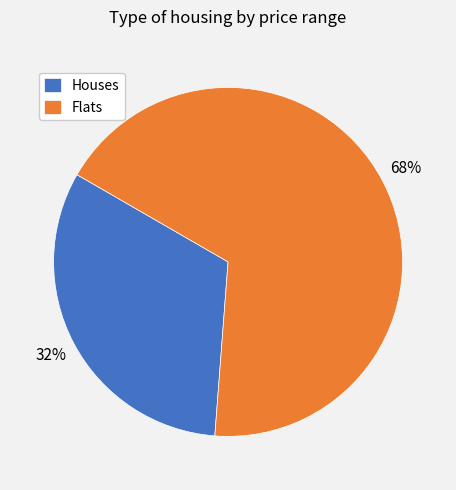

Is there any slice that represents more than half of the pie?

Yes